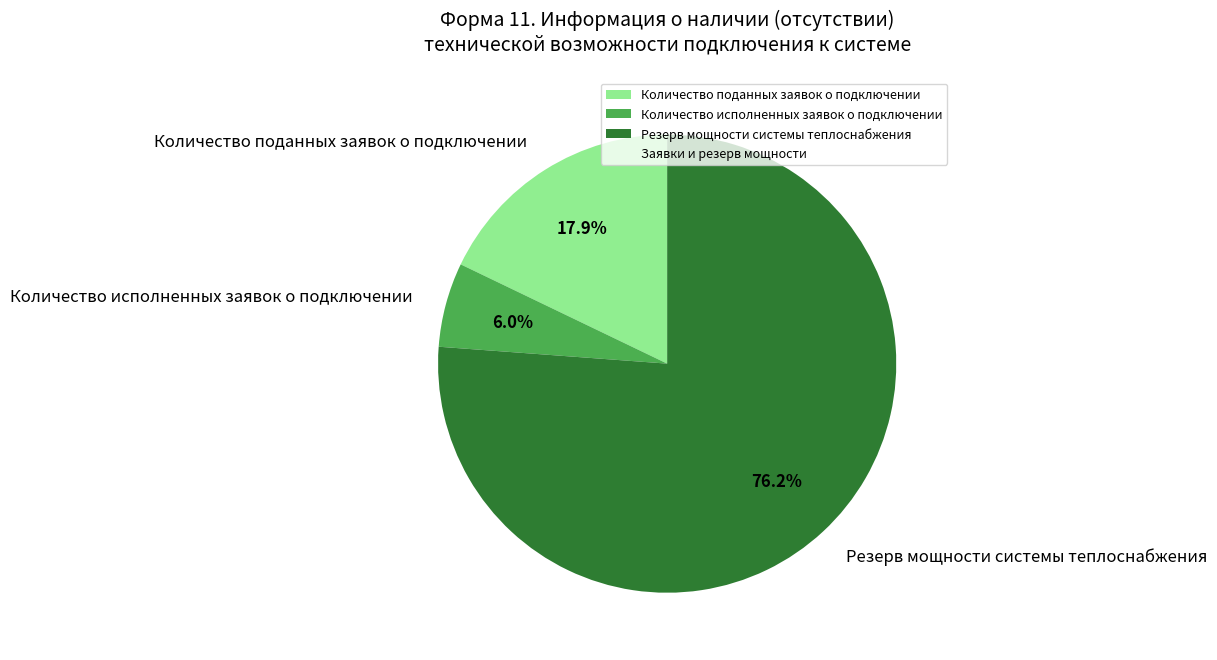

Is it true that Резерв мощности системы теплоснабжения is 76% of the pie?

True